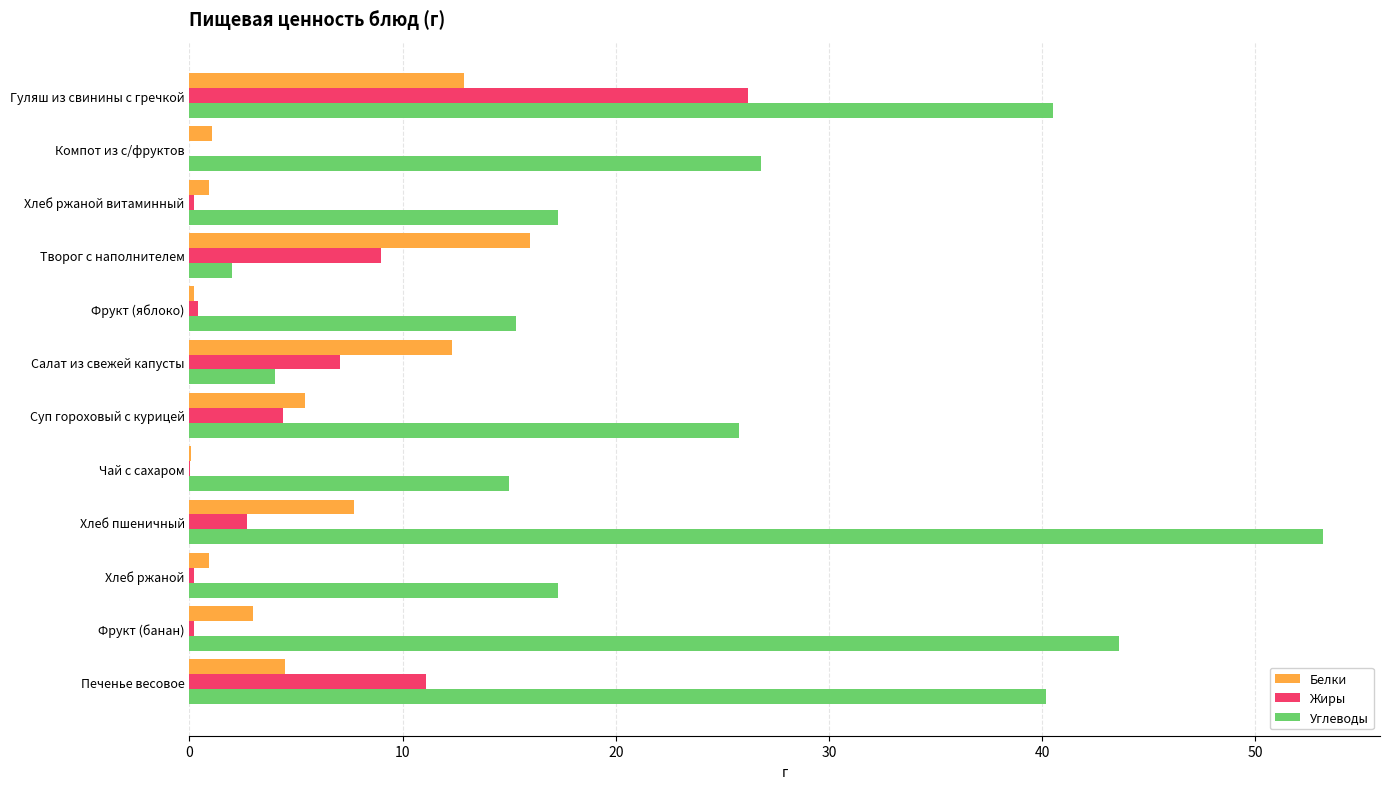

What is the total value across all series at Гуляш из свинины с гречкой?

79.6